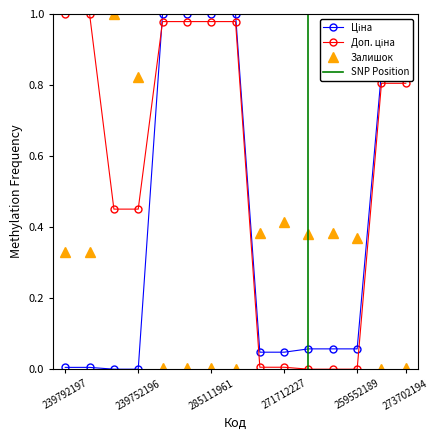

Which series has the largest total across all categories?

Доп. ціна